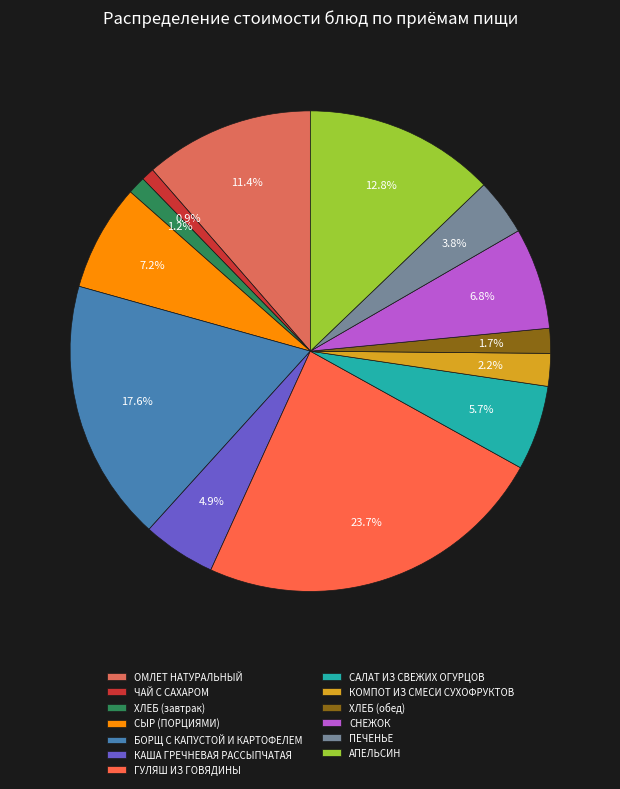

To the nearest percent, what is the average slice percentage?

8%